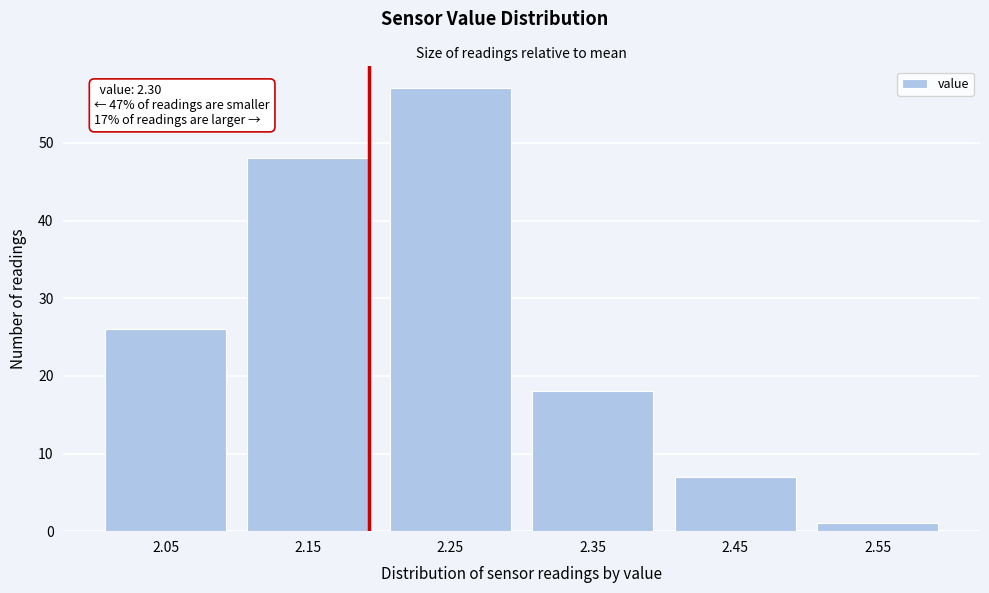

Reading left to right, what are all the values shown in this chart?

2.05=26	2.15=48	2.25=57	2.35=18	2.45=7	2.55=1